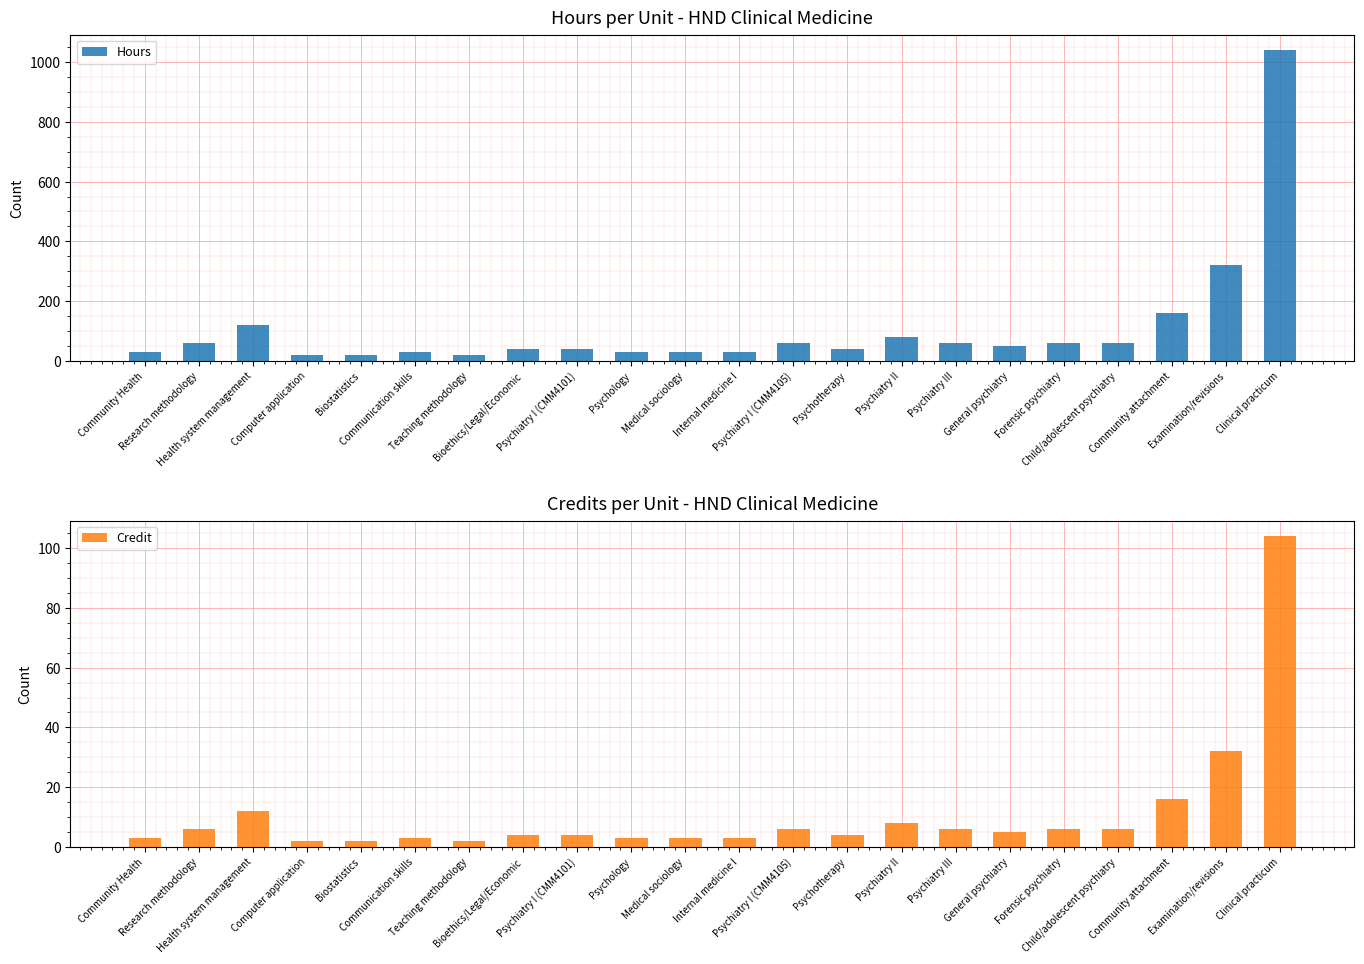

Reading left to right, what are all the values shown in this chart?

Hours: 30	60	120	20	20	30	20	40	40	30	30	30	60	40	80	60	50	60	60	160	320	1040
Credit: 3	6	12	2	2	3	2	4	4	3	3	3	6	4	8	6	5	6	6	16	32	104